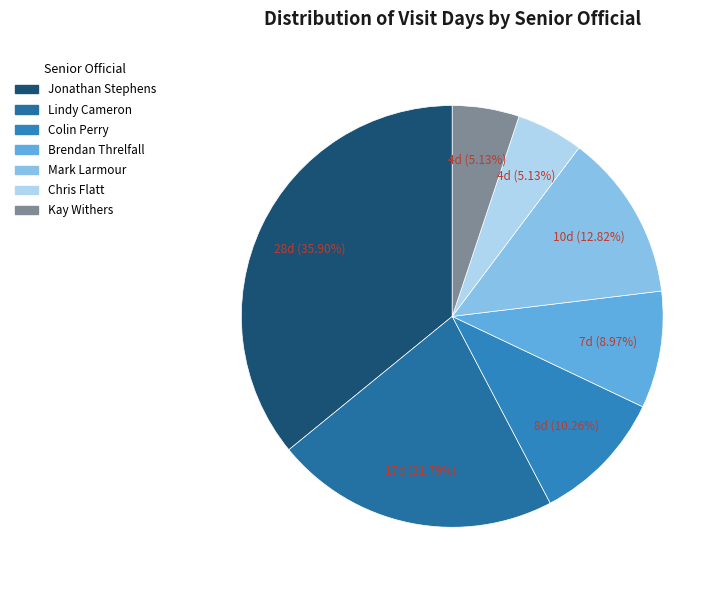

Count the number of slices in the pie.

7